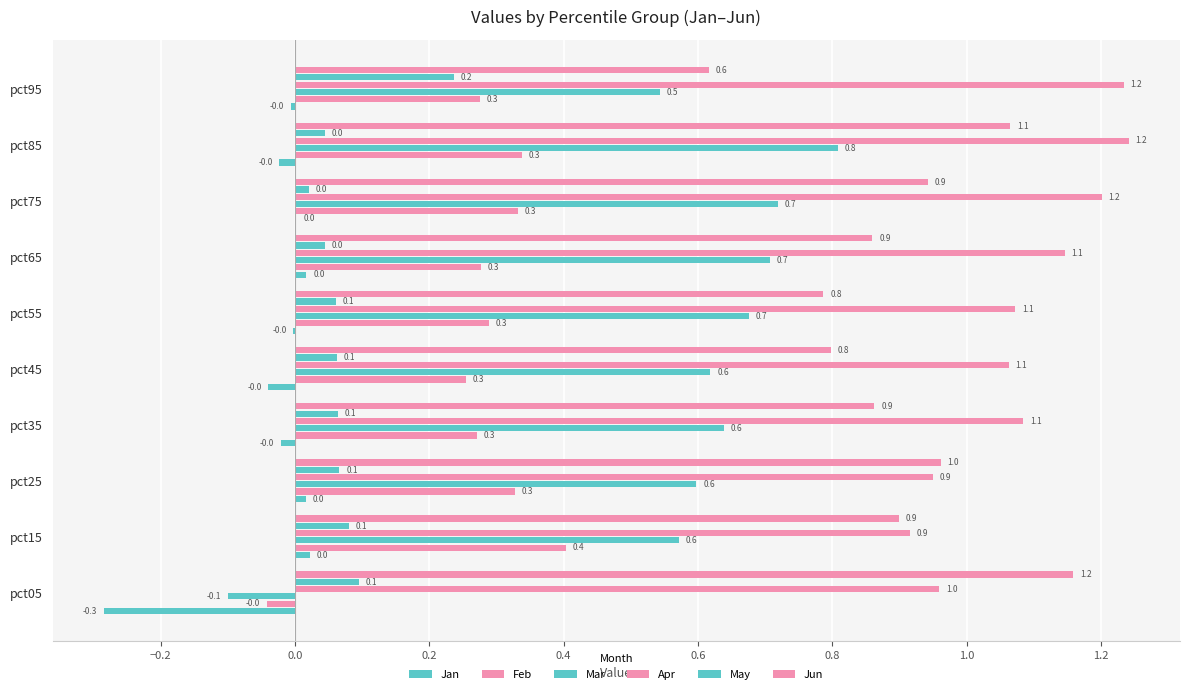

Which series has the largest total across all categories?

Apr